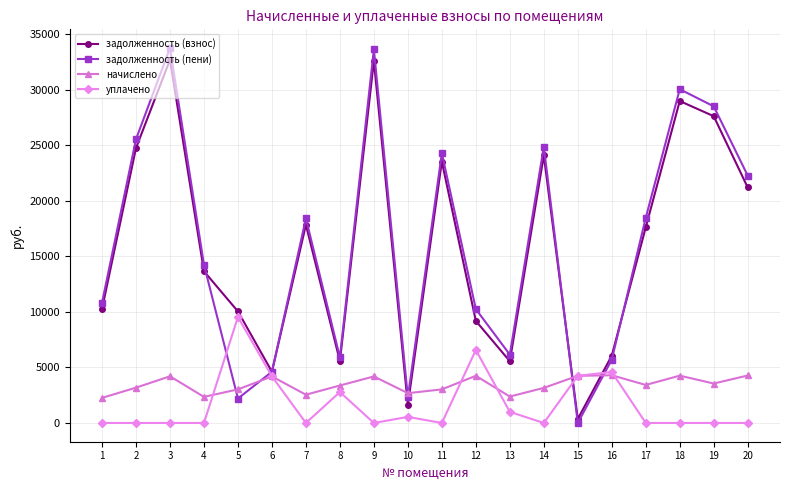

What is the value of the задолженность (пени) point at the 14th from the left?

24881.1